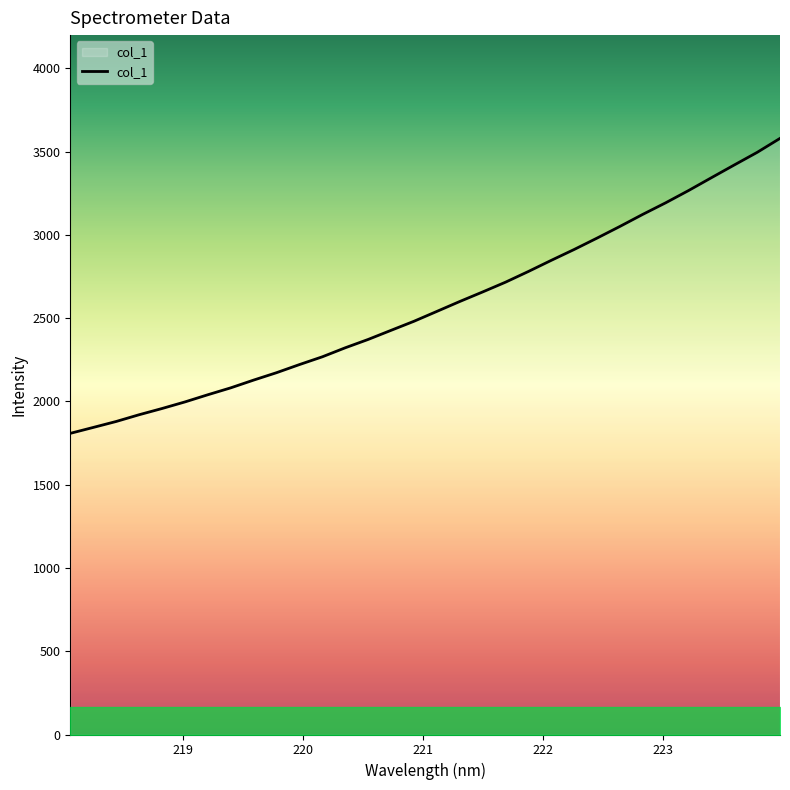

Reading right to left, extract all data points from this chart.

3579.8	3495.7	3420.1	3343.6	3266.5	3192.9	3123.5	3051.0	2980.9	2912.6	2847.4	2780.5	2716.2	2657.5	2600.2	2540.7	2481.4	2427.0	2372.3	2322.2	2268.2	2221.4	2172.7	2128.3	2081.7	2040.2	1997.0	1957.5	1920.1	1879.6	1843.9	1808.5